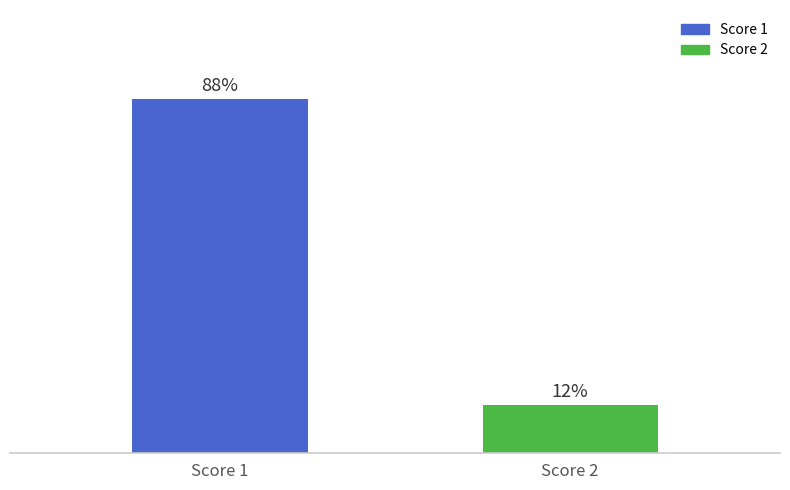

At which category does the chart reach its minimum across all series?

Score 2